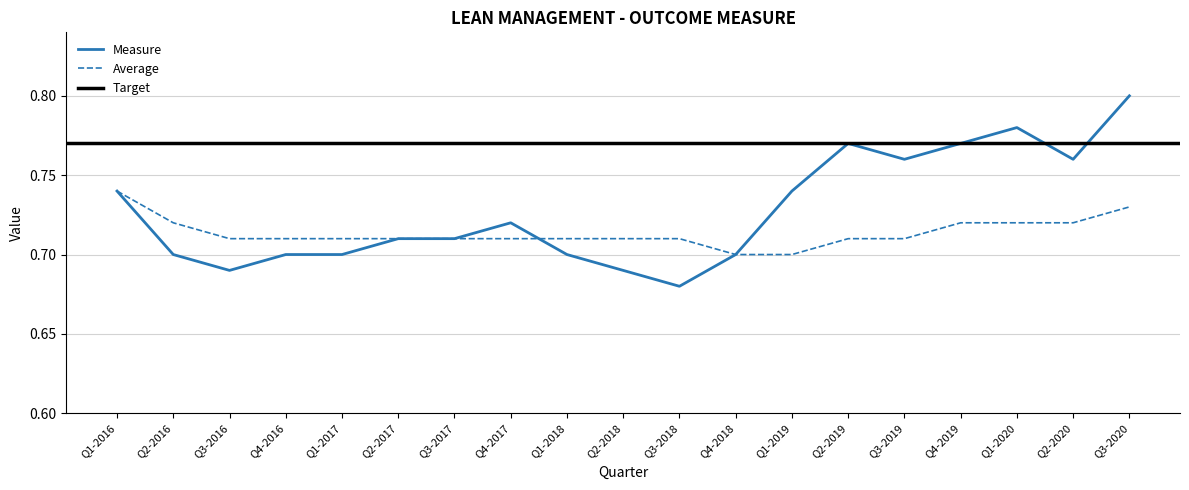

Reading left to right, what are all the values shown in this chart?

Measure: 0.7	0.7	0.7	0.7	0.7	0.7	0.7	0.7	0.7	0.7	0.7	0.7	0.7	0.8	0.8	0.8	0.8	0.8	0.8
Average: 0.7	0.7	0.7	0.7	0.7	0.7	0.7	0.7	0.7	0.7	0.7	0.7	0.7	0.7	0.7	0.7	0.7	0.7	0.7